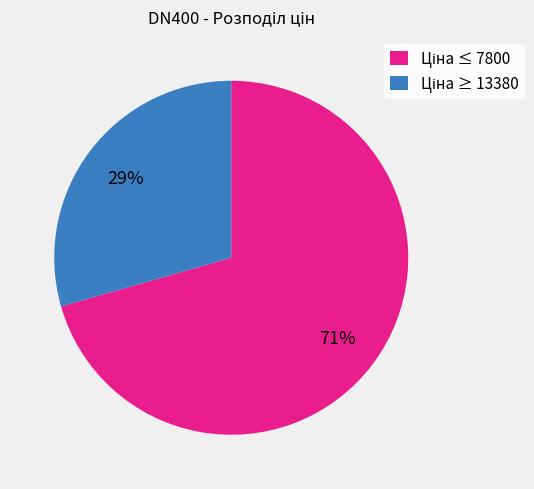

To the nearest percent, what is the average slice percentage?

50%